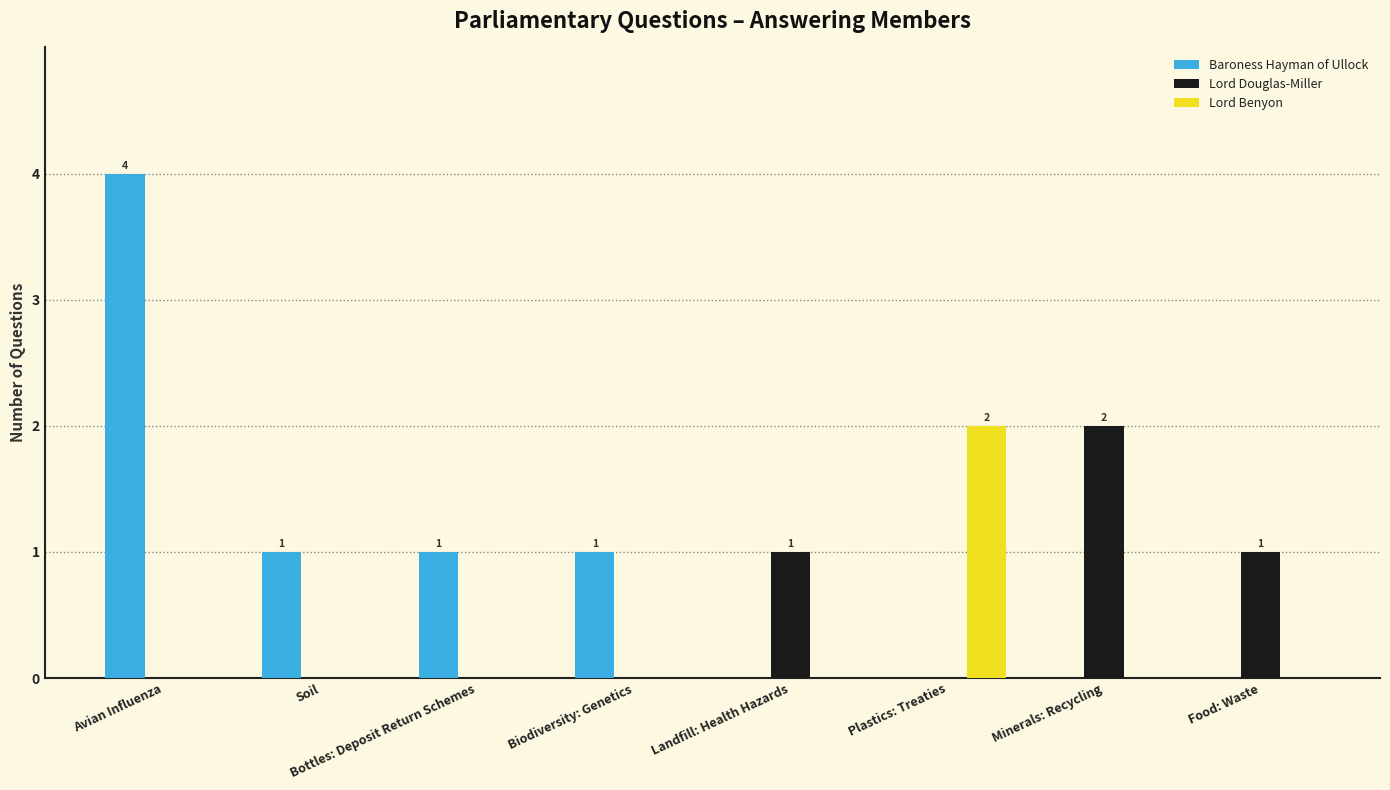

Between Avian Influenza and Food: Waste, which series saw the biggest shift?

Baroness Hayman of Ullock